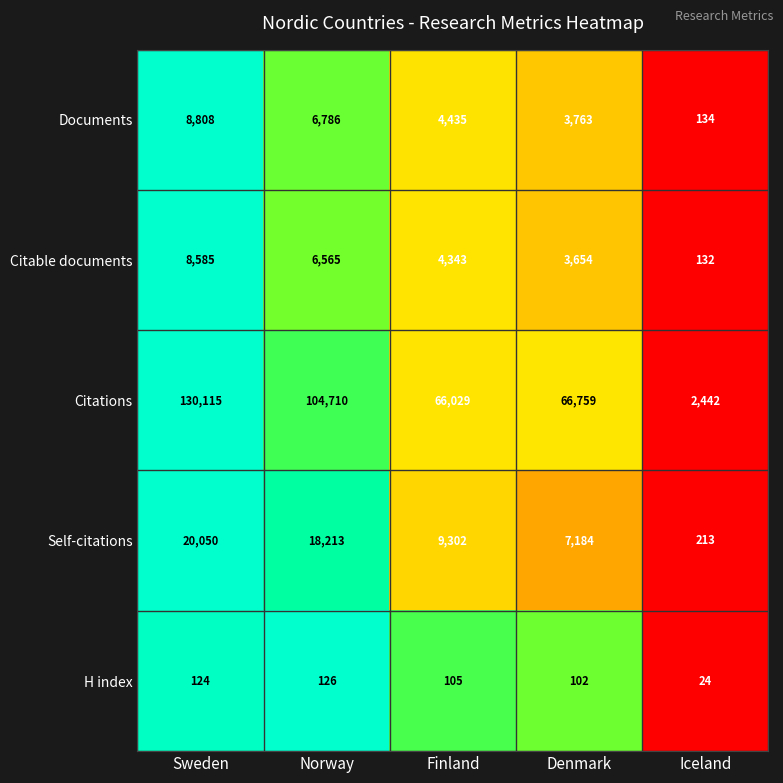

Where does the Self-citations series first go above 9302?

Sweden